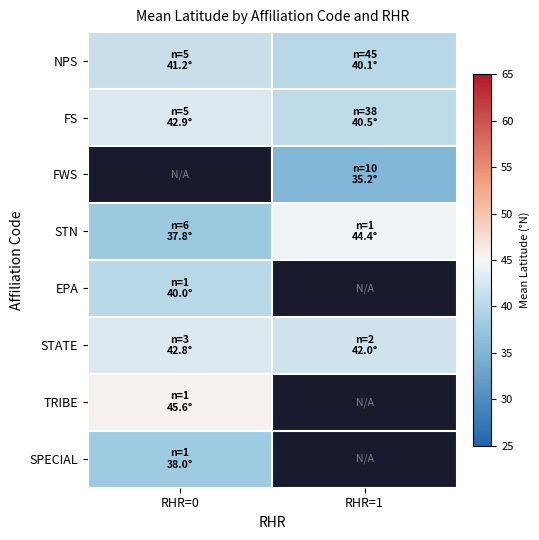

The NPS series shows 41.2 at RHR=0. True or false?

True